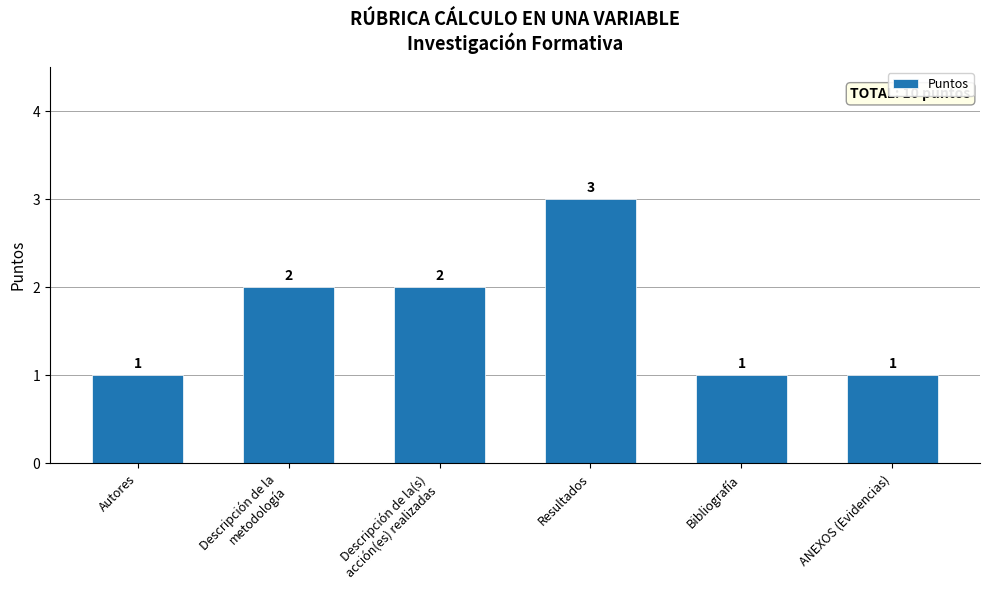

What is the value of the 2nd bar from the left?

2